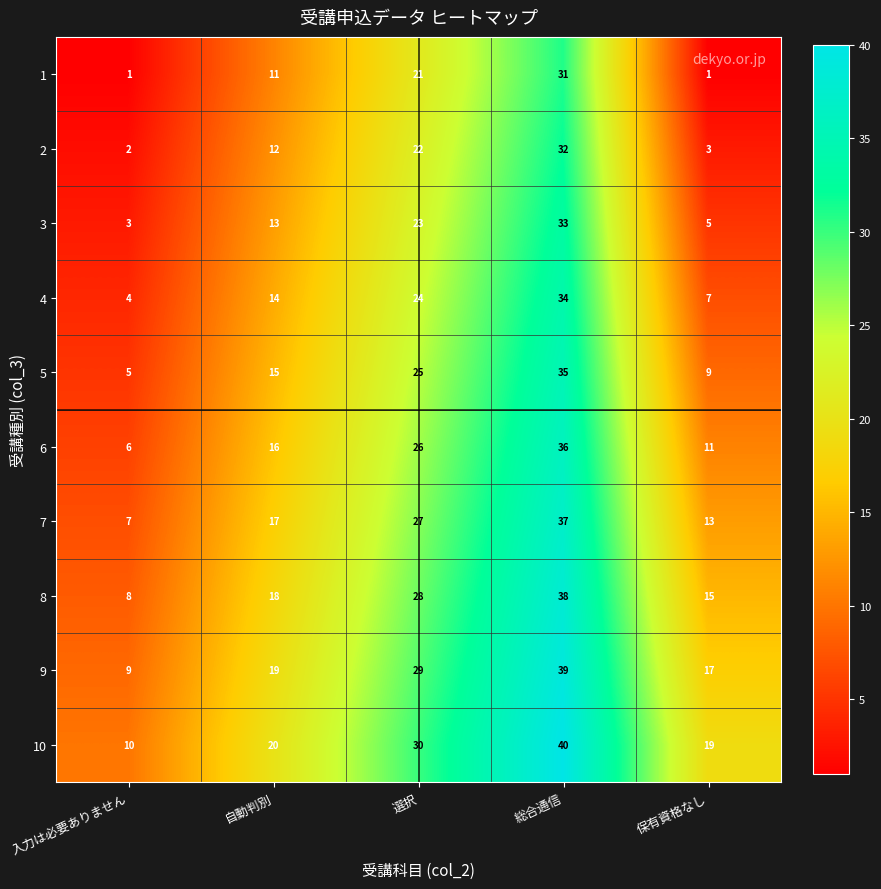

What is the greatest value displayed?

40